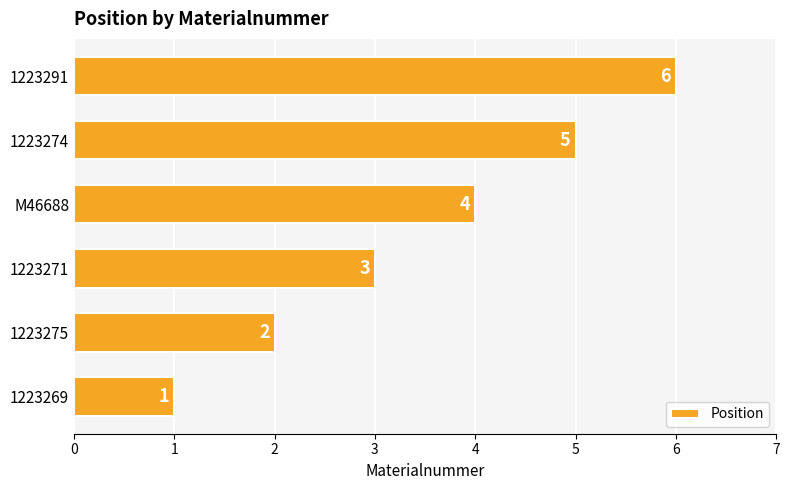

Count the number of categories in the chart.

6